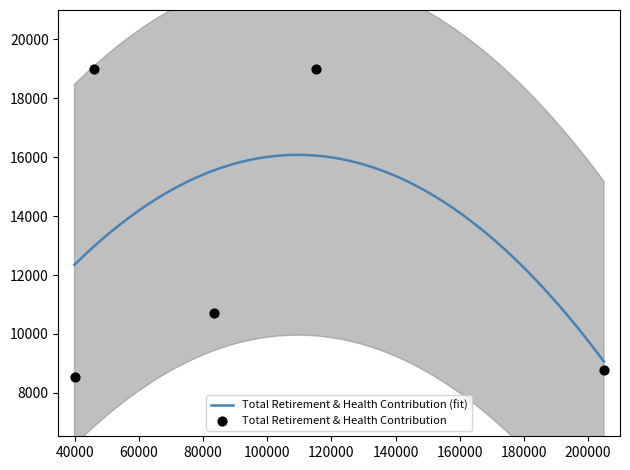

Approximately how many times larger is the value at 83478.0 compared to 115100.0?

0.6